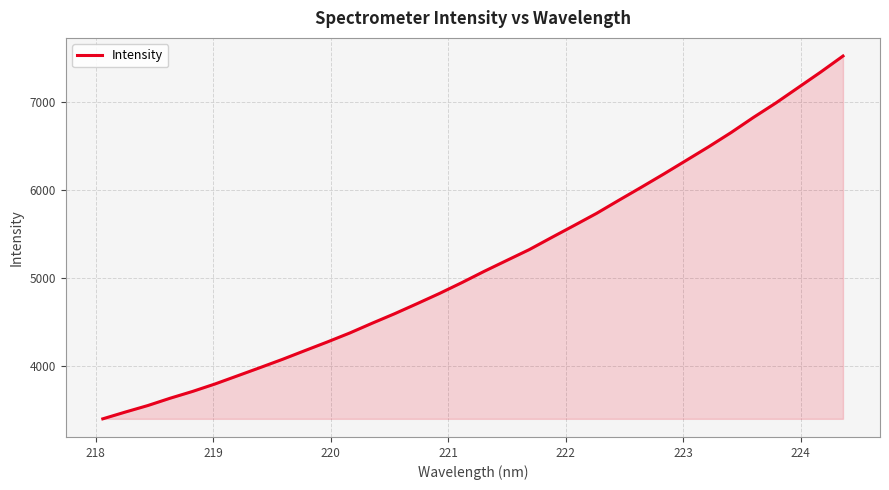

What is the minimum value shown in the chart?

3398.8